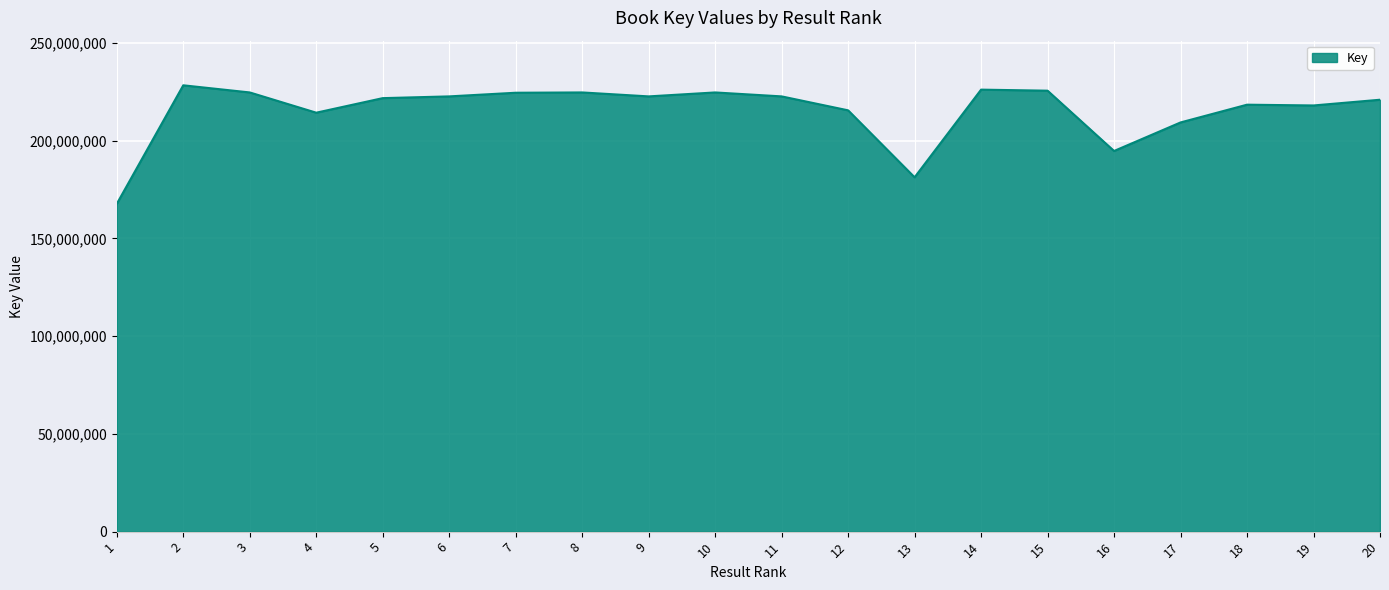

What is the ratio of the value at 15 to the value at 1?

1.3